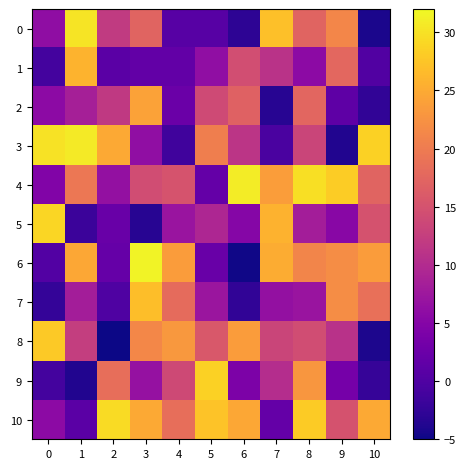

Which series has the largest total across all categories?

10